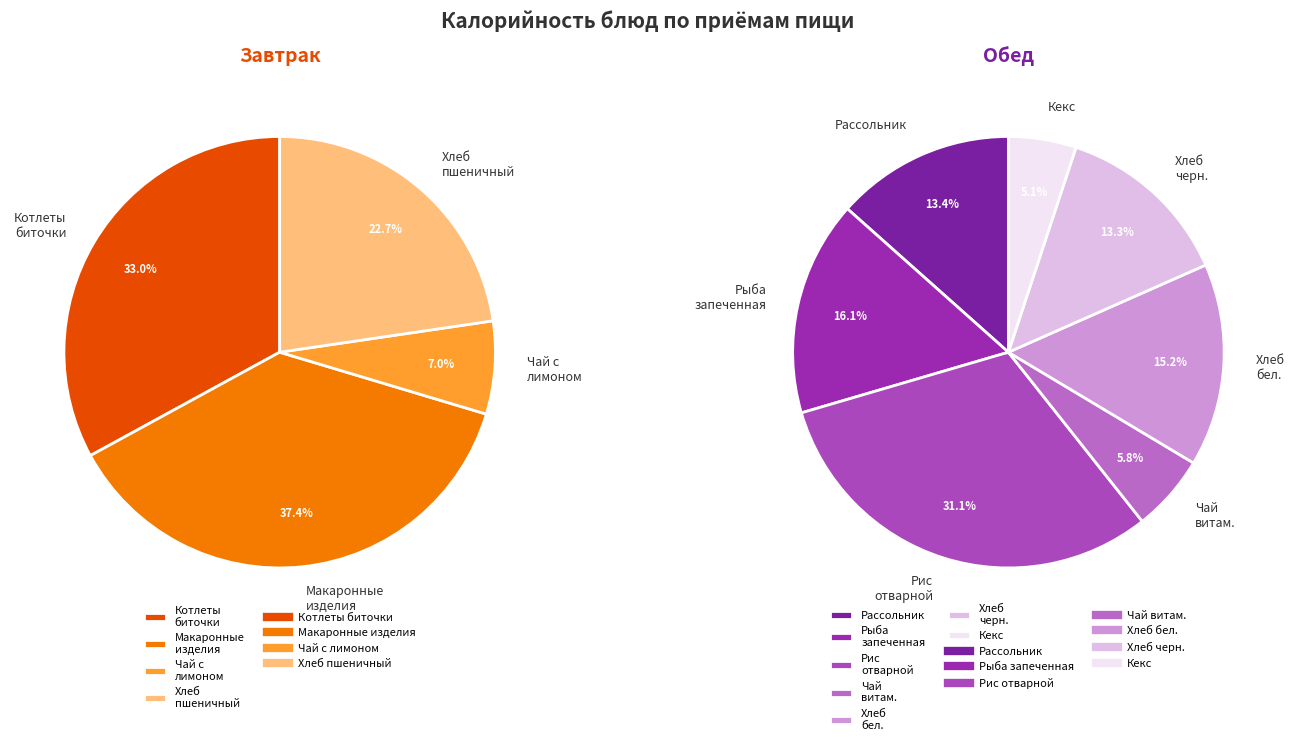

How many segments does this pie chart have?

11